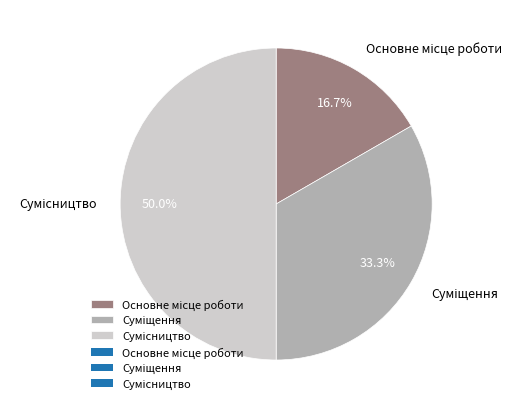

Rank the categories by value from lowest to highest.

Основне місце роботи, Суміщення, Сумісництво